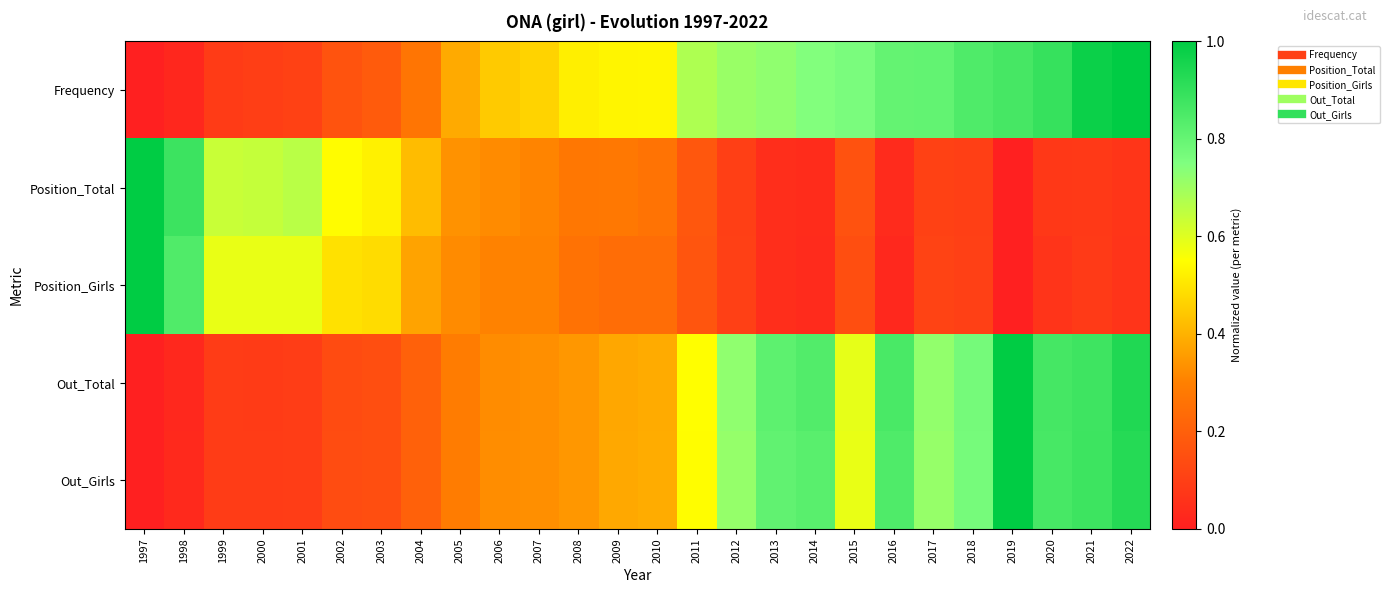

Reading left to right, transcribe all the data shown in this chart.

Frequency: 1997=0.0	1998=0.0	1999=0.1	2000=0.1	2001=0.1	2002=0.2	2003=0.2	2004=0.3	2005=0.4	2006=0.4	2007=0.5	2008=0.5	2009=0.5	2010=0.5	2011=0.7	2012=0.7	2013=0.7	2014=0.7	2015=0.8	2016=0.8	2017=0.8	2018=0.8	2019=0.9	2020=0.9	2021=1.0	2022=1.0
Position_Total: 1997=1.0	1998=0.9	1999=0.6	2000=0.6	2001=0.7	2002=0.5	2003=0.5	2004=0.4	2005=0.3	2006=0.3	2007=0.3	2008=0.3	2009=0.3	2010=0.3	2011=0.2	2012=0.1	2013=0.0	2014=0.0	2015=0.2	2016=0.0	2017=0.1	2018=0.1	2019=0.0	2020=0.1	2021=0.1	2022=0.1
Position_Girls: 1997=1.0	1998=0.8	1999=0.6	2000=0.6	2001=0.6	2002=0.5	2003=0.5	2004=0.4	2005=0.3	2006=0.3	2007=0.3	2008=0.3	2009=0.2	2010=0.2	2011=0.2	2012=0.1	2013=0.0	2014=0.0	2015=0.1	2016=0.0	2017=0.1	2018=0.1	2019=0.0	2020=0.1	2021=0.1	2022=0.1
Out_Total: 1997=0.0	1998=0.0	1999=0.1	2000=0.1	2001=0.1	2002=0.1	2003=0.1	2004=0.2	2005=0.3	2006=0.3	2007=0.3	2008=0.3	2009=0.4	2010=0.4	2011=0.5	2012=0.7	2013=0.8	2014=0.8	2015=0.6	2016=0.9	2017=0.7	2018=0.8	2019=1.0	2020=0.9	2021=0.9	2022=0.9
Out_Girls: 1997=0.0	1998=0.0	1999=0.1	2000=0.1	2001=0.1	2002=0.1	2003=0.1	2004=0.2	2005=0.3	2006=0.3	2007=0.3	2008=0.3	2009=0.4	2010=0.4	2011=0.5	2012=0.7	2013=0.8	2014=0.8	2015=0.6	2016=0.8	2017=0.7	2018=0.8	2019=1.0	2020=0.9	2021=0.9	2022=0.9